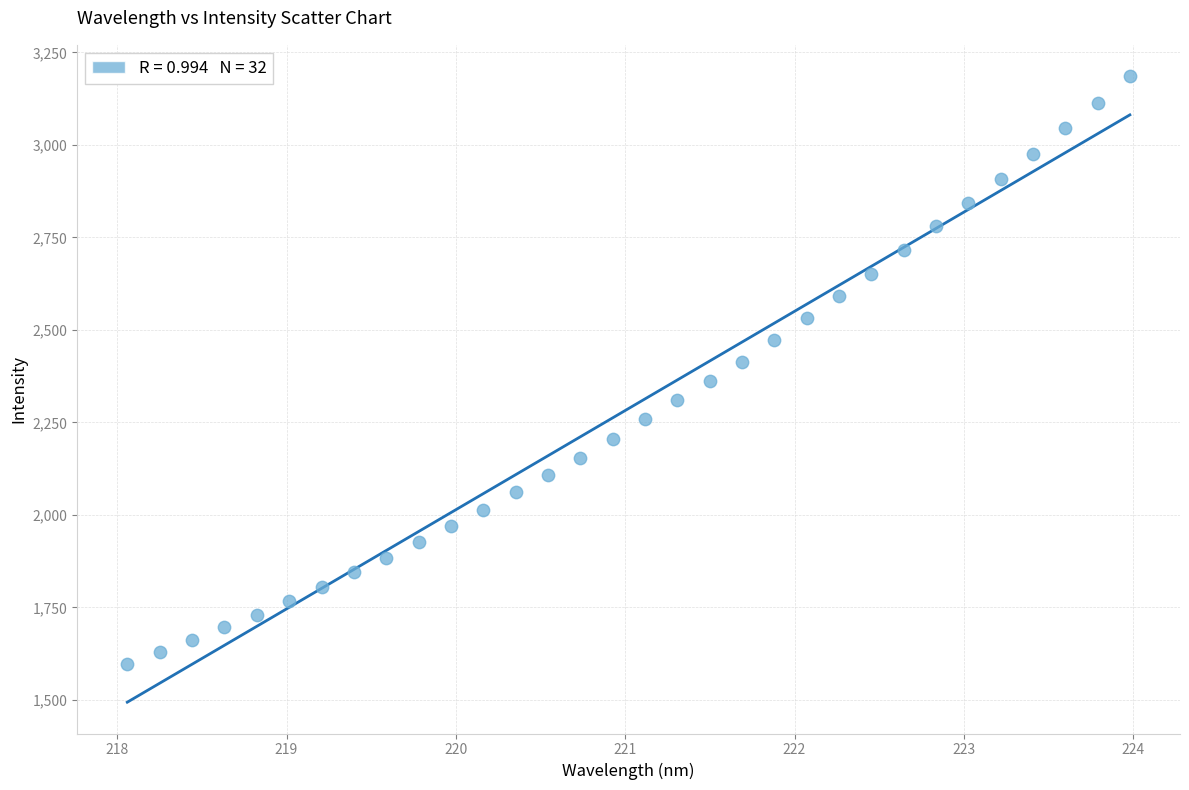

What is the range of Y values (max minus min)?

1589.0